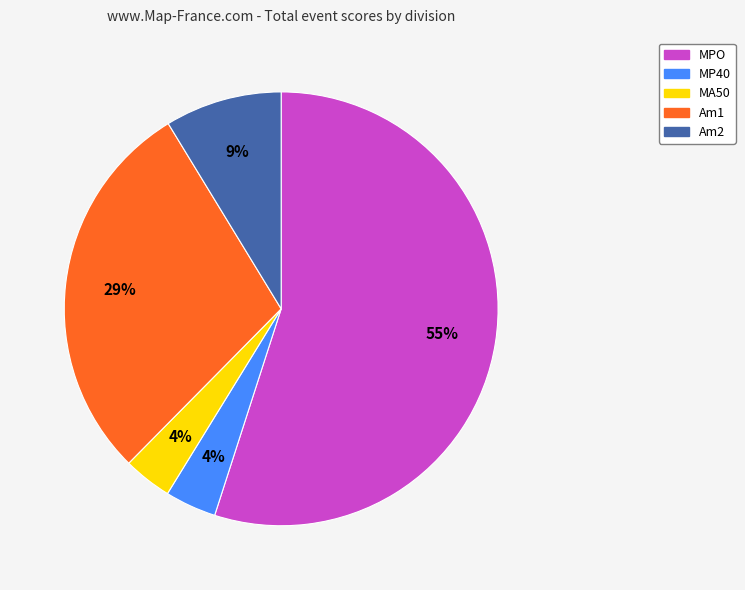

Is the sum of Am1 and MP40 greater than half?

No